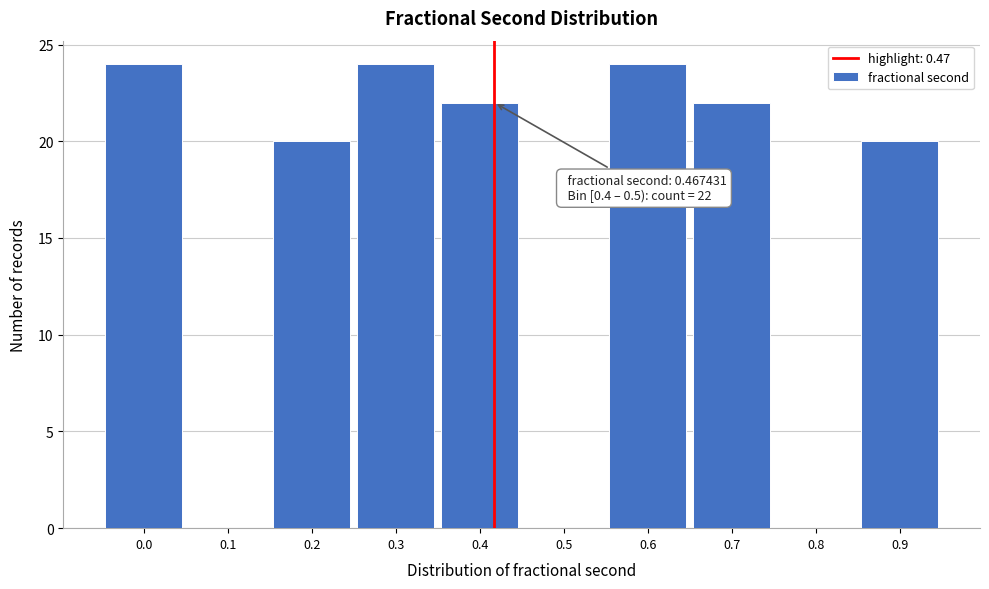

Reading left to right, extract all data points from this chart.

0.0=24	0.1=0	0.2=20	0.3=24	0.4=22	0.5=0	0.6=24	0.7=22	0.8=0	0.9=20